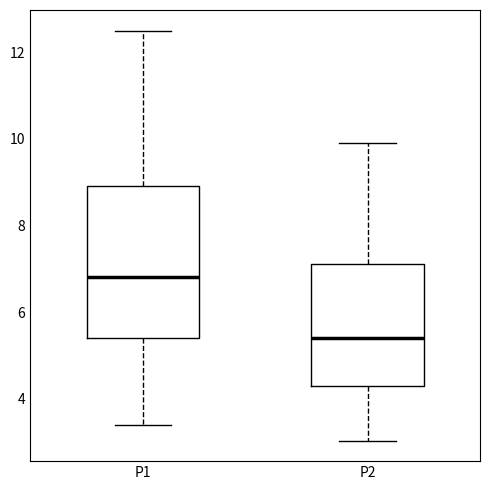

Which box's median line is the highest?

P1